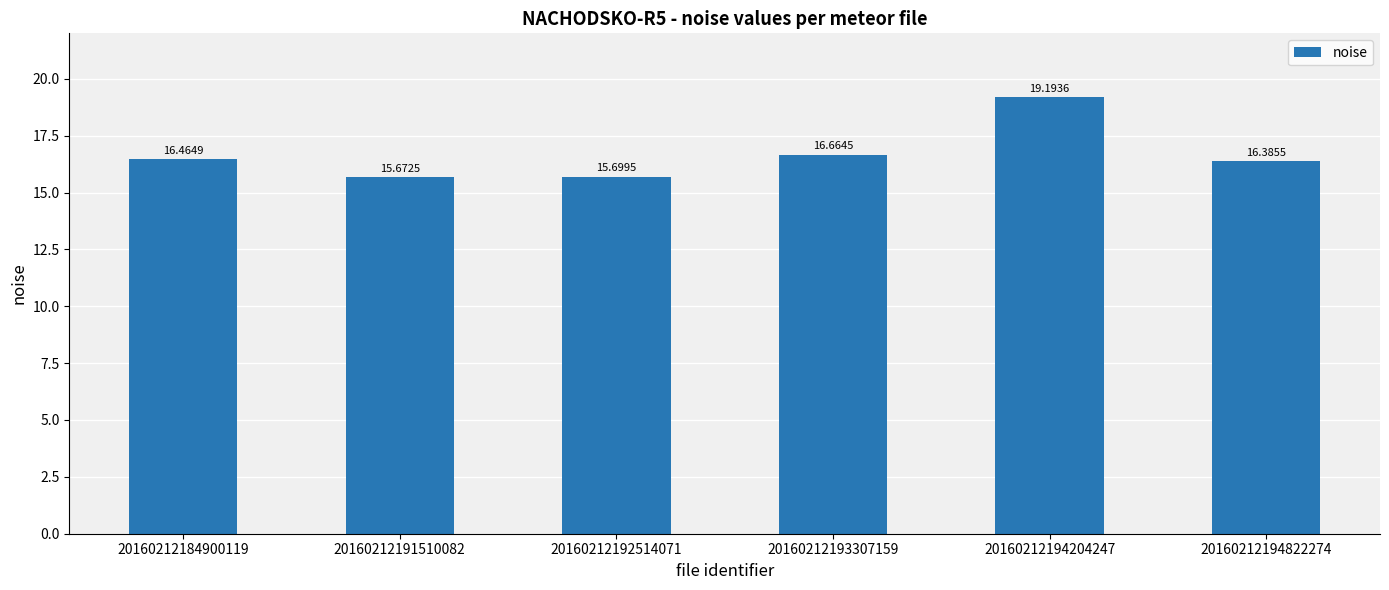

At which label is the value closest to 17?

20160212193307159